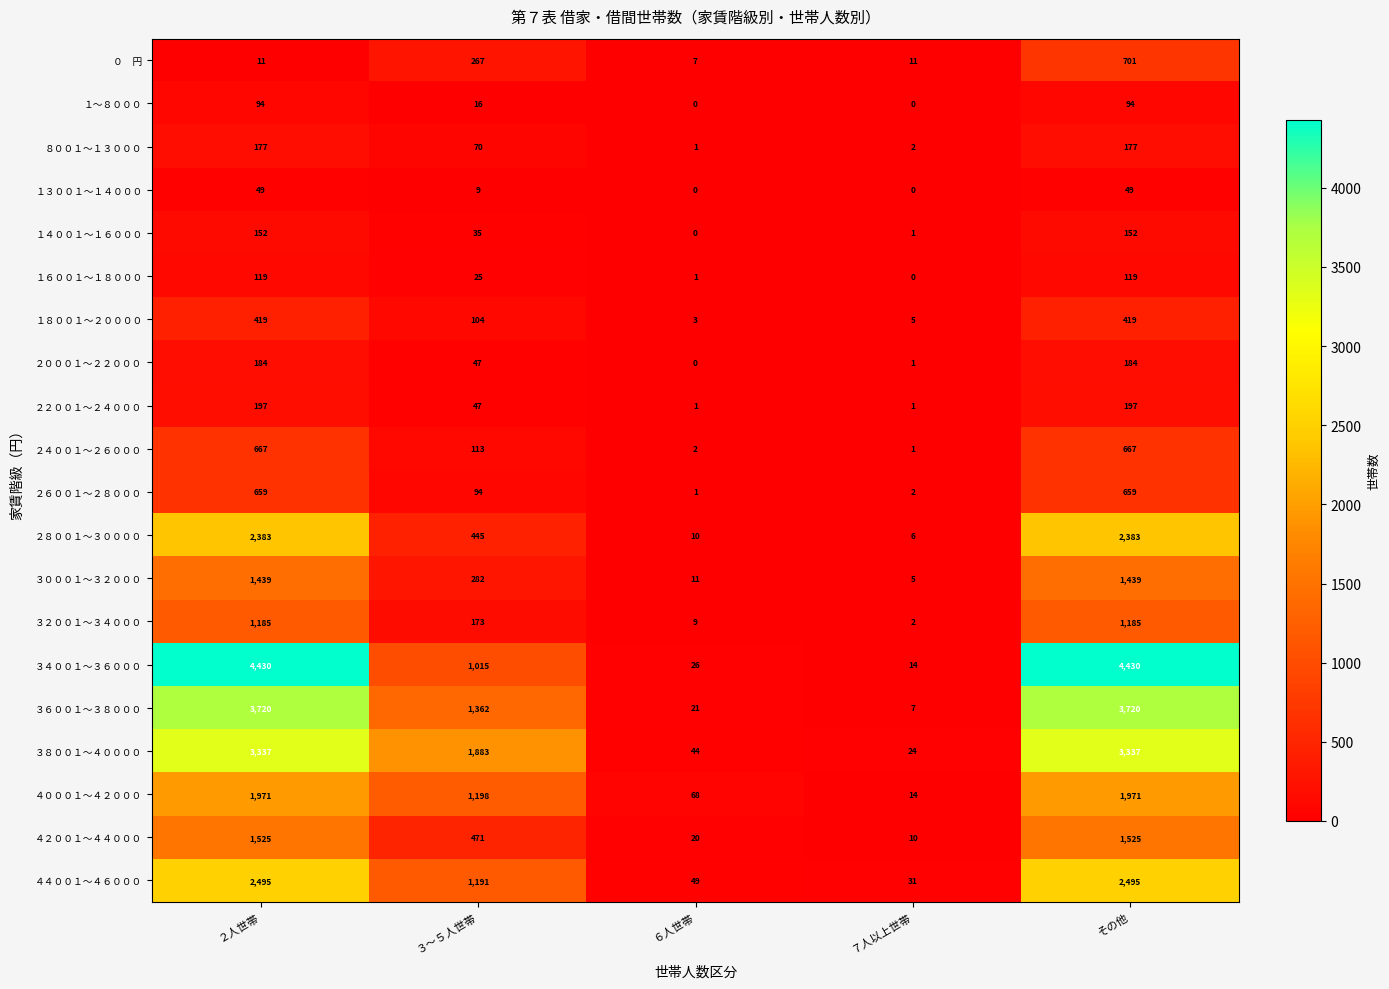

At which label does ２６００１～２８０００ first exceed 94?

２人世帯